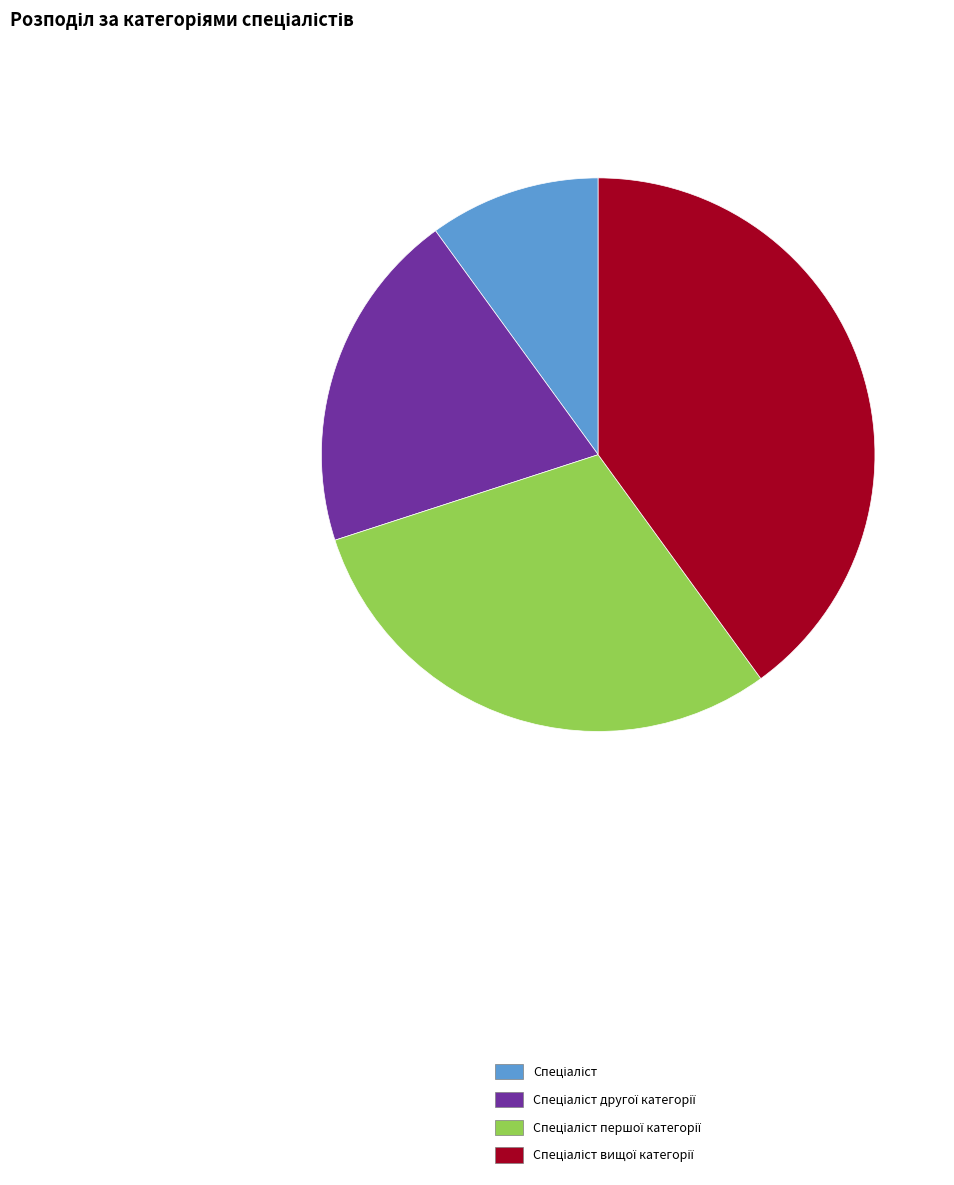

Is there any slice that represents more than half of the pie?

No